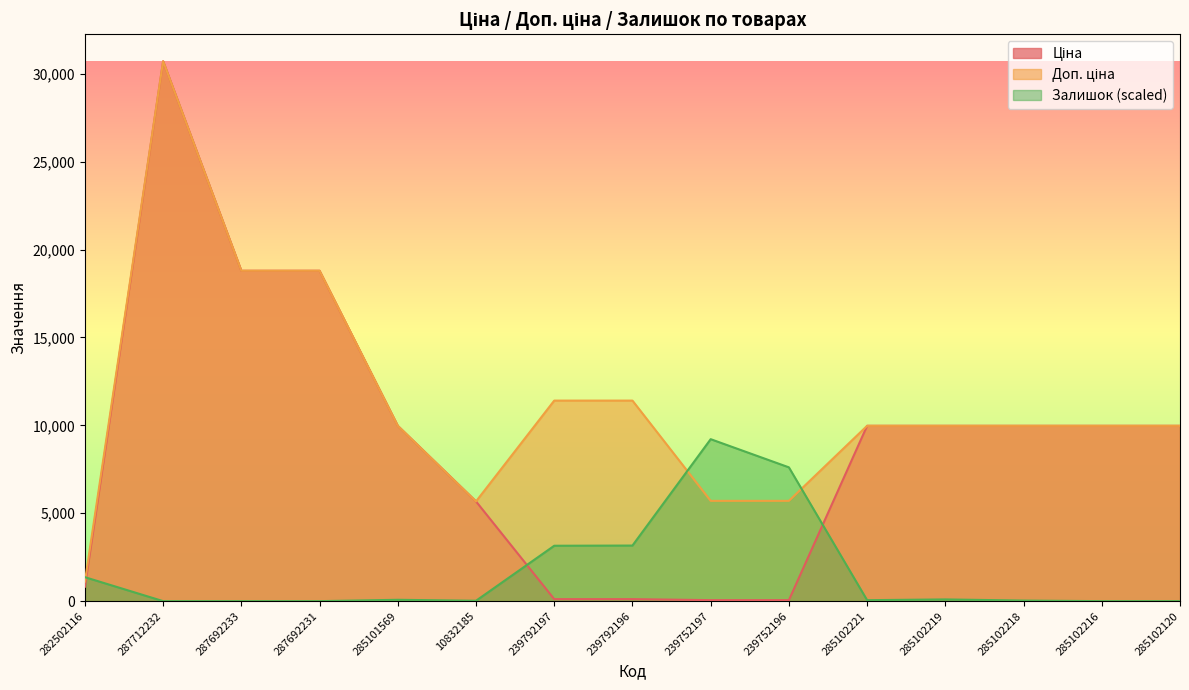

What is the total value across all series at 285102219?

20048.1